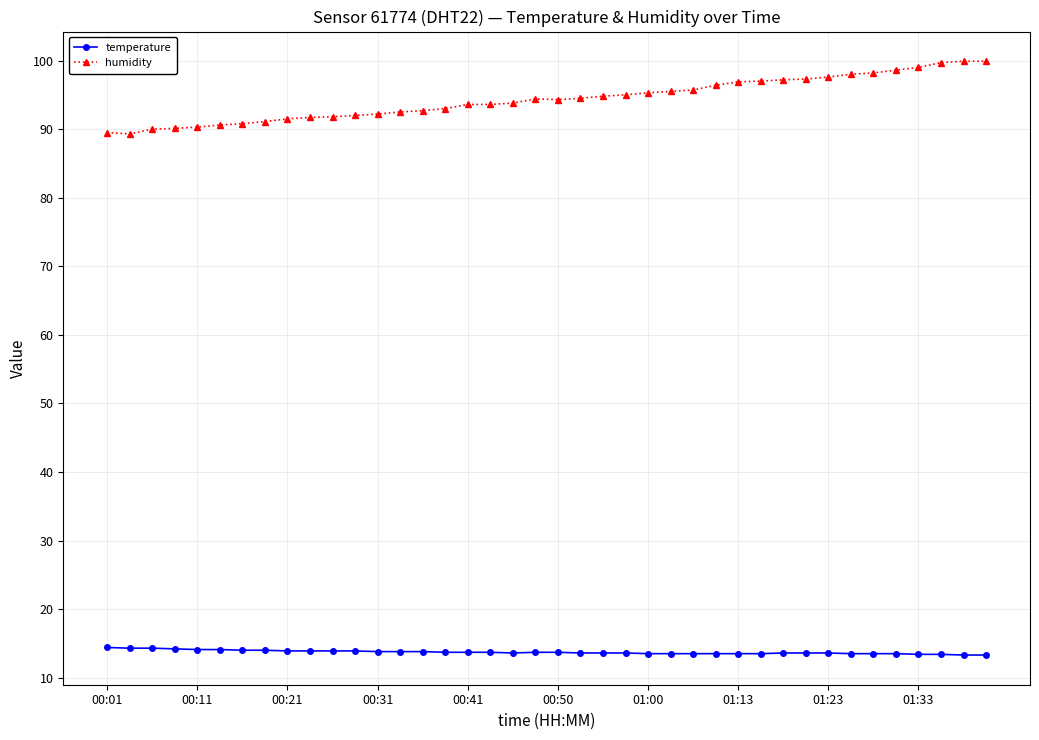

What is the value of the humidity point at the 7th from the left?

90.8